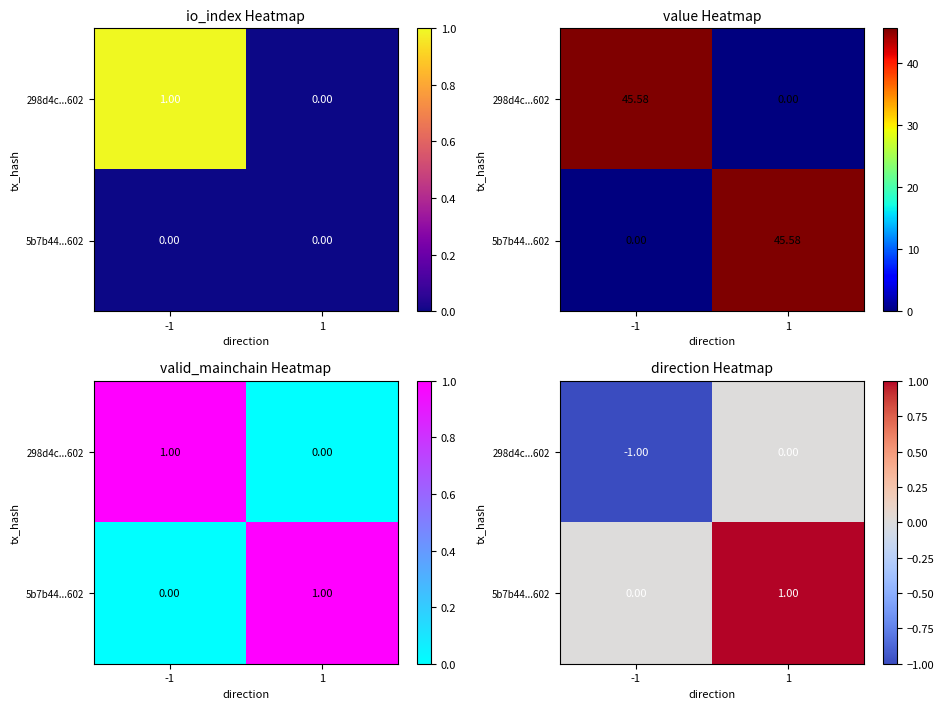

What is the difference between the maximum and minimum values in the 298d4c...602 series?

1